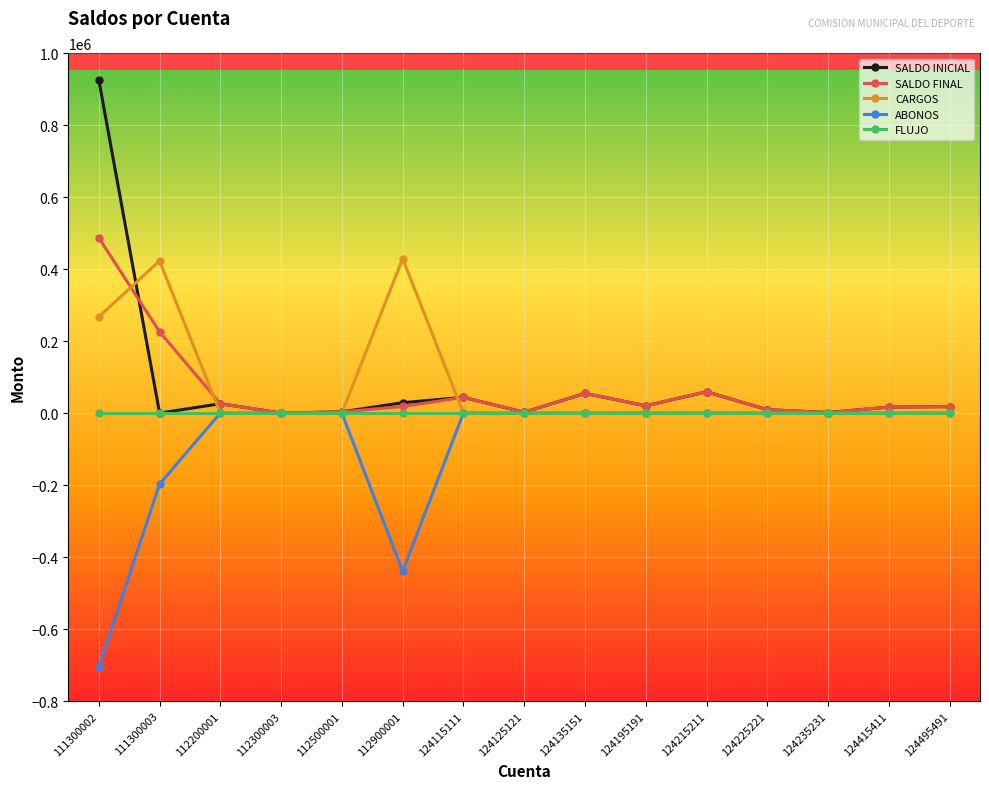

Where is the first local maximum for SALDO FINAL?

124115111